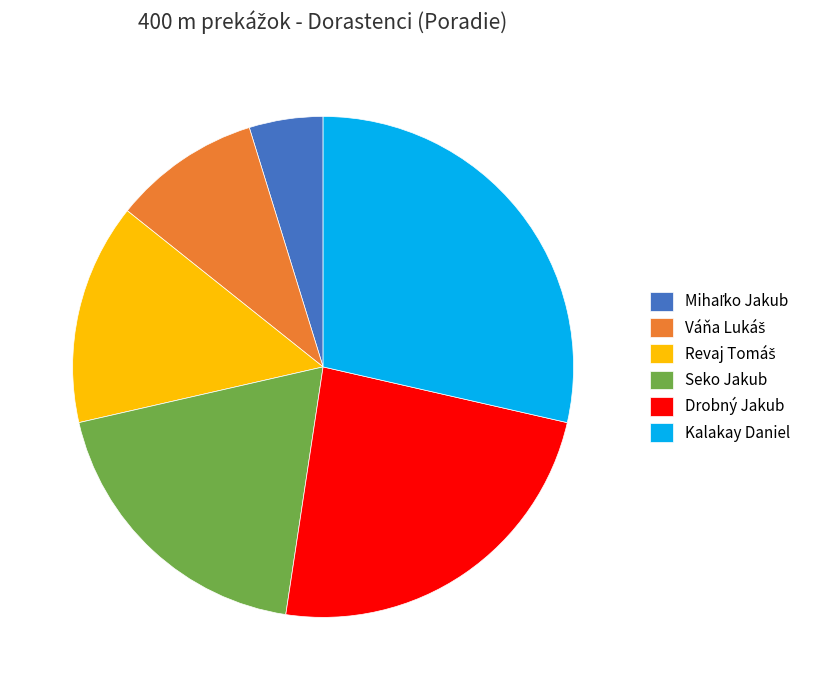

Count the number of slices in the pie.

6